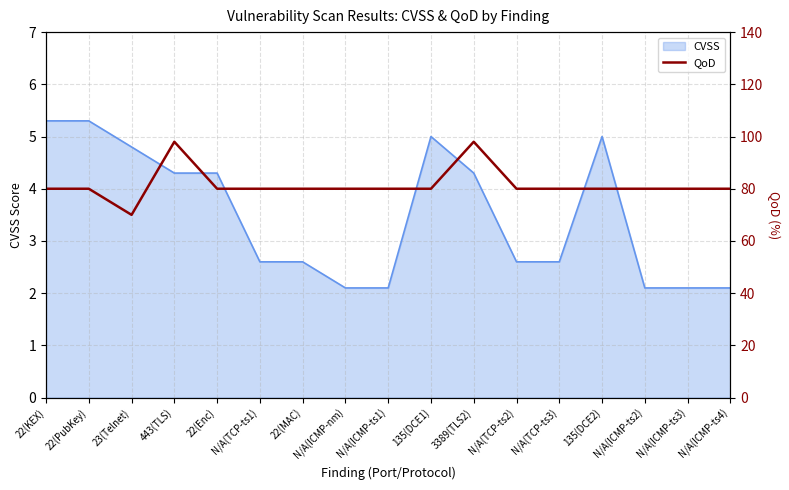

What is the greatest value displayed?

98